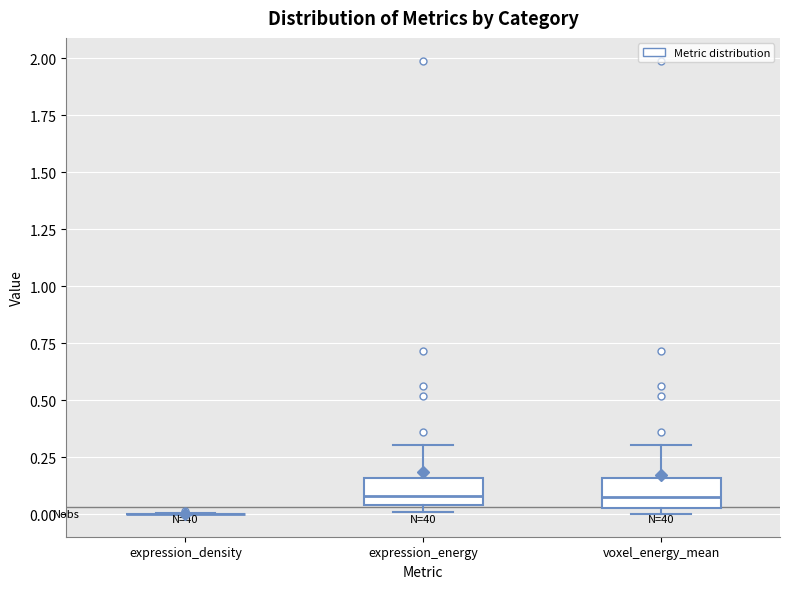

Reading left to right, read every box against the y-axis: the position of its median line, the range the box covers, and the ends of its whiskers. The values are not printed on the chart, so give them approximately, as read against the axis.

expression_density: box collapsed to a line at 0.00, whiskers 0.00 to 0.00
expression_energy: median 0.10, box 0.05 to 0.15, whiskers 0.00 to 0.30
voxel_energy_mean: median 0.10, box 0.05 to 0.15, whiskers 0.00 to 0.30